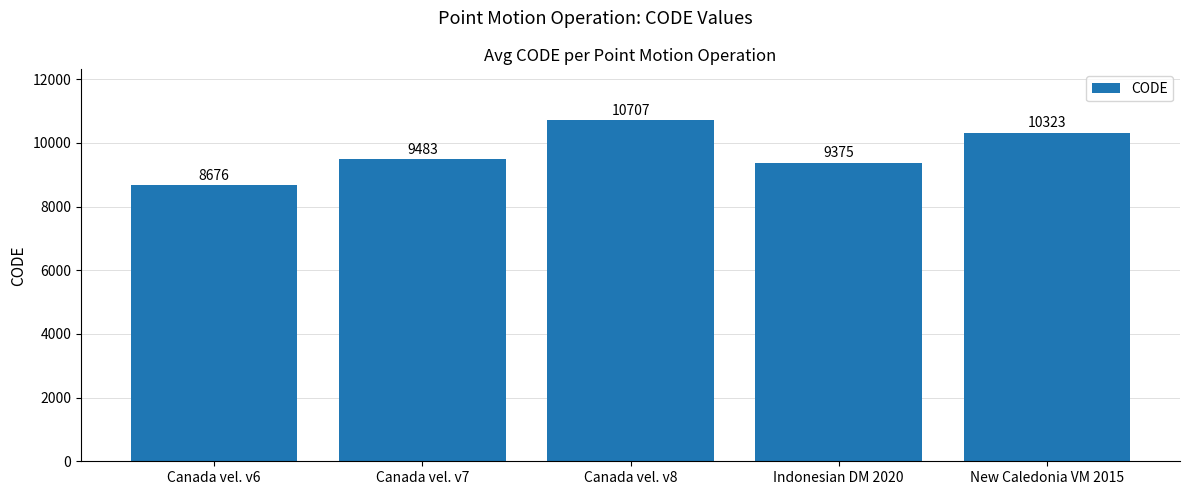

Reading left to right, what are all the values shown in this chart?

Canada vel. v6=8676	Canada vel. v7=9483	Canada vel. v8=10707	Indonesian DM 2020=9375	New Caledonia VM 2015=10323